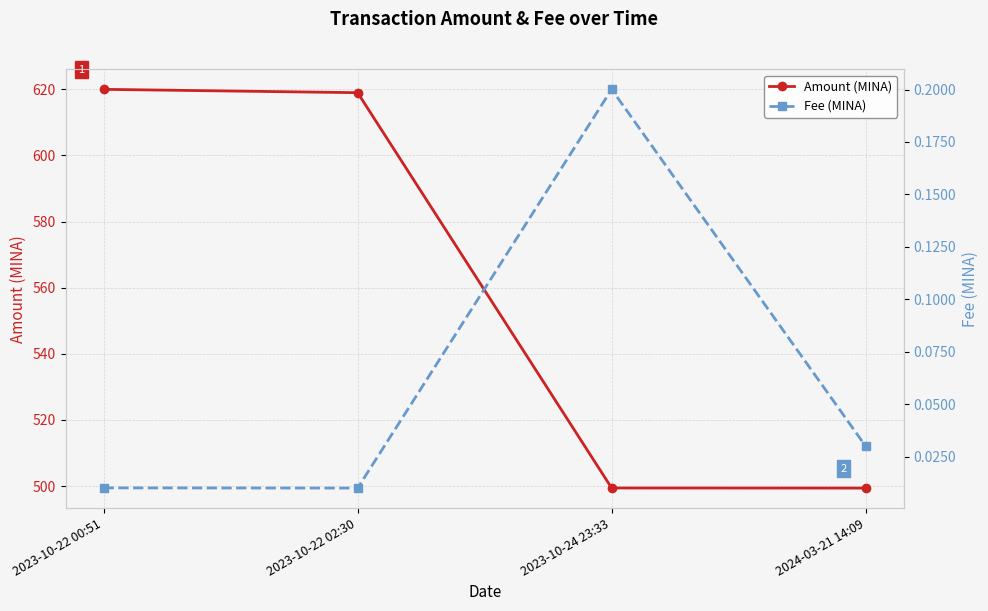

Which category has the lowest value in the Amount (MINA) series?

2024-03-21 14:09